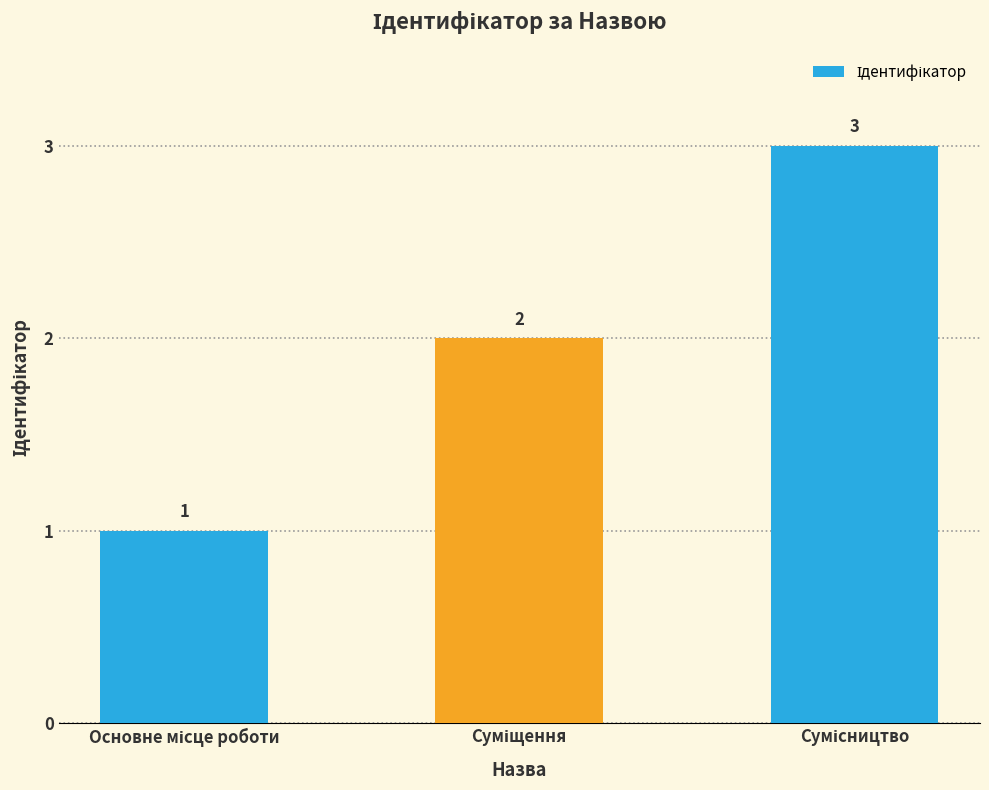

Count the values in the range 1 to 3.

3